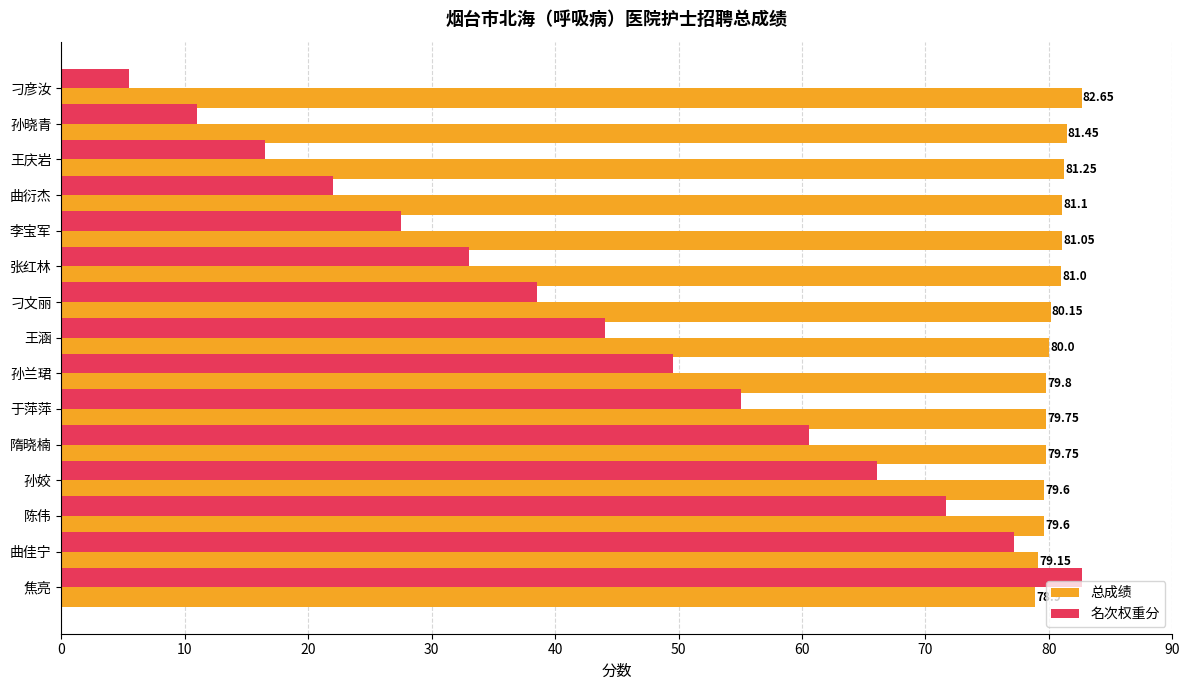

At which category is the sum across all series the highest?

焦亮